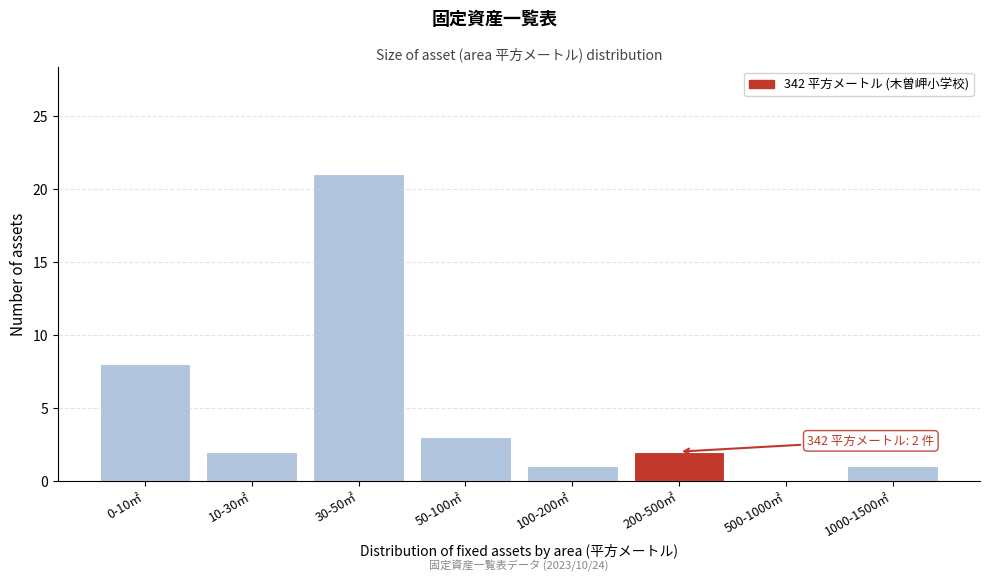

Reading right to left, list all the values displayed in this chart.

1000-1500㎡=1	500-1000㎡=0	200-500㎡=2	100-200㎡=1	50-100㎡=3	30-50㎡=21	10-30㎡=2	0-10㎡=8